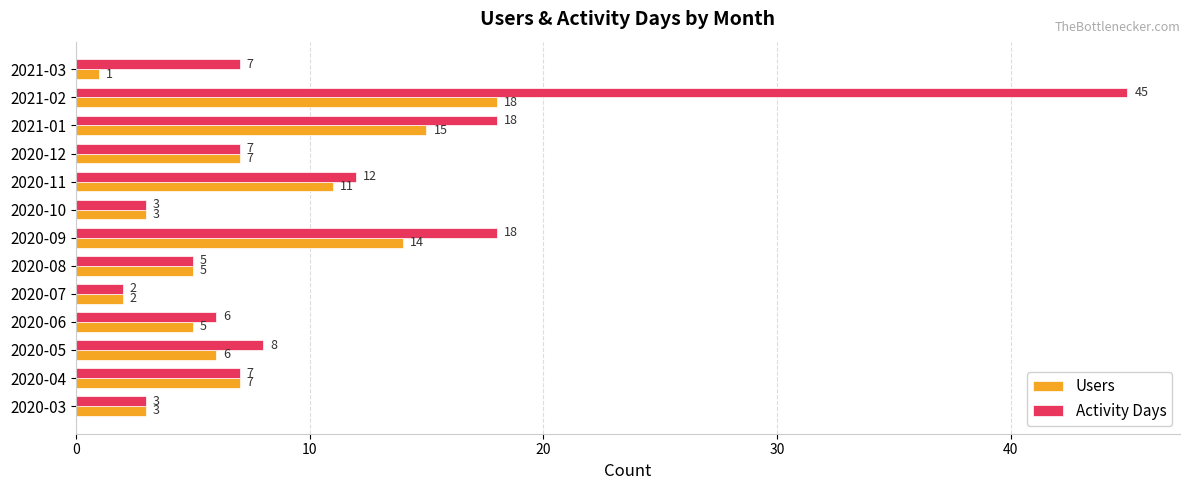

Is it true that Activity Days equals 45 at 2021-02?

True